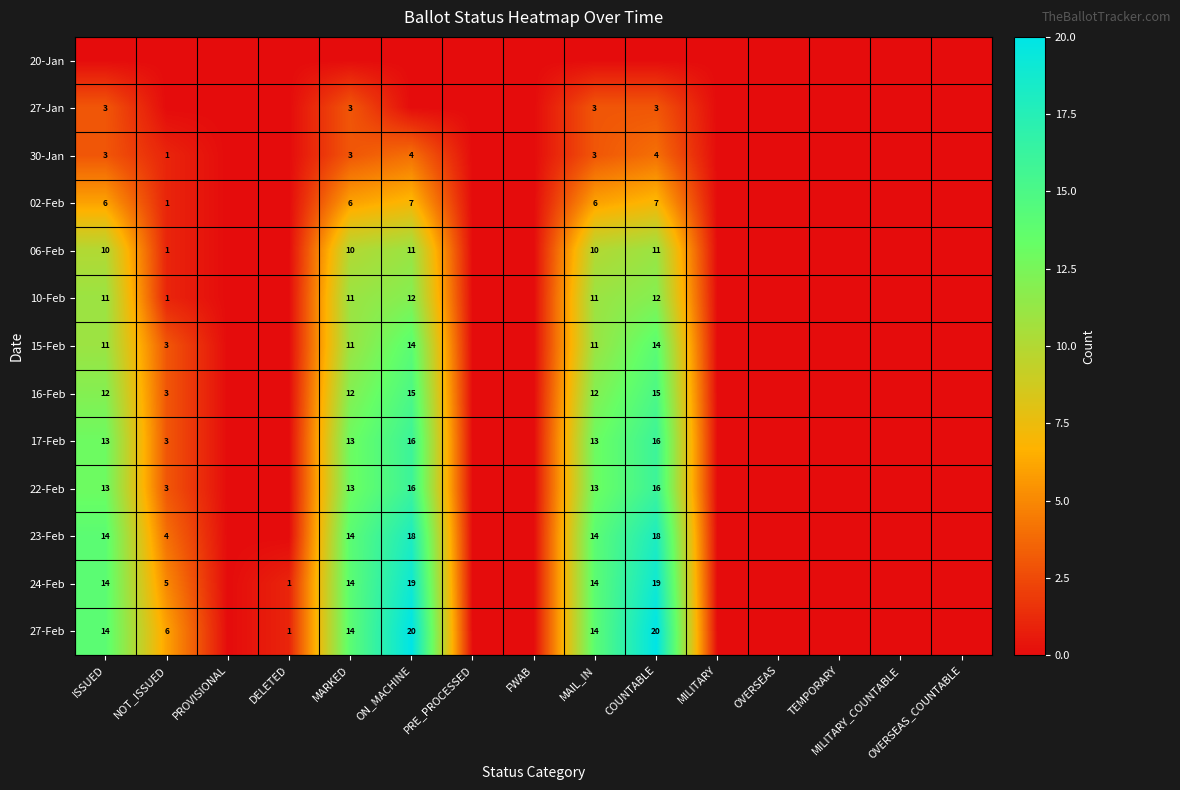

True or false: 06-Feb has a value of 10 at ISSUED.

True